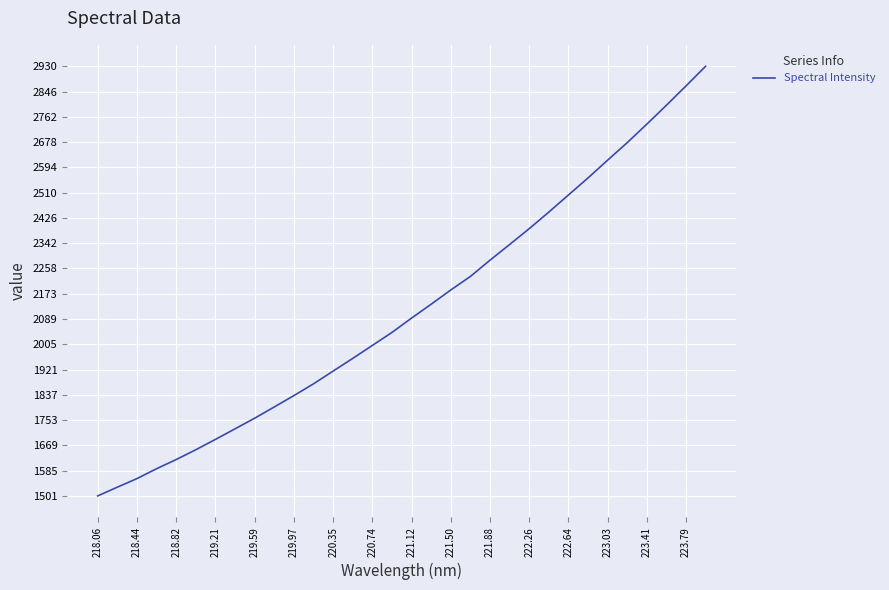

What is the smallest value displayed?

1500.9